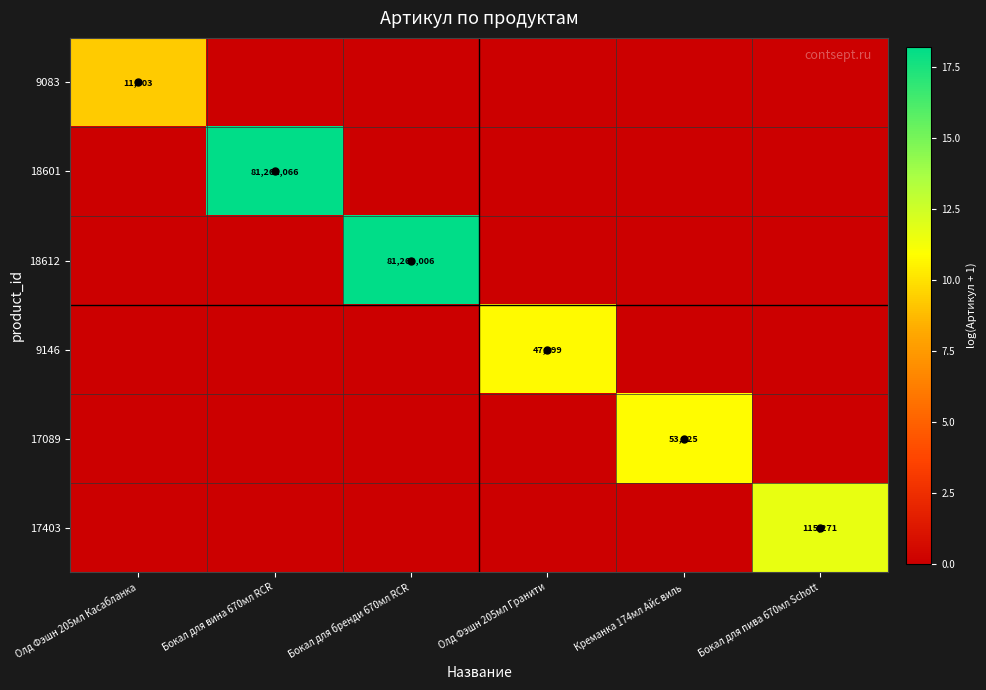

Which label corresponds to the smallest value in the chart?

Бокал для вина 670мл RCR